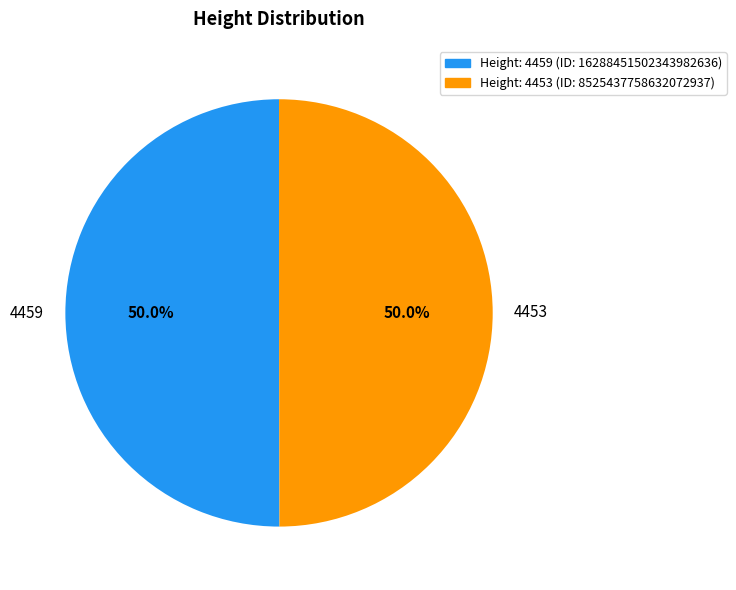

Combined, what portion of the pie is Height: 4453 (ID: 8525437758632072937) and Height: 4459 (ID: 16288451502343982636)?

100.0%